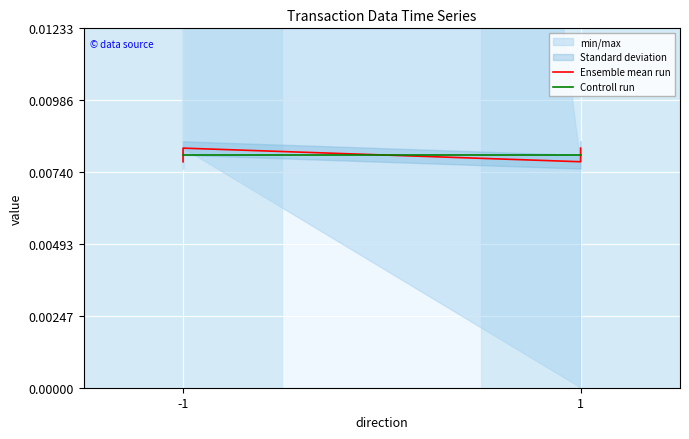

List the series in order of their peak value, highest first.

Ensemble mean run, Controll run